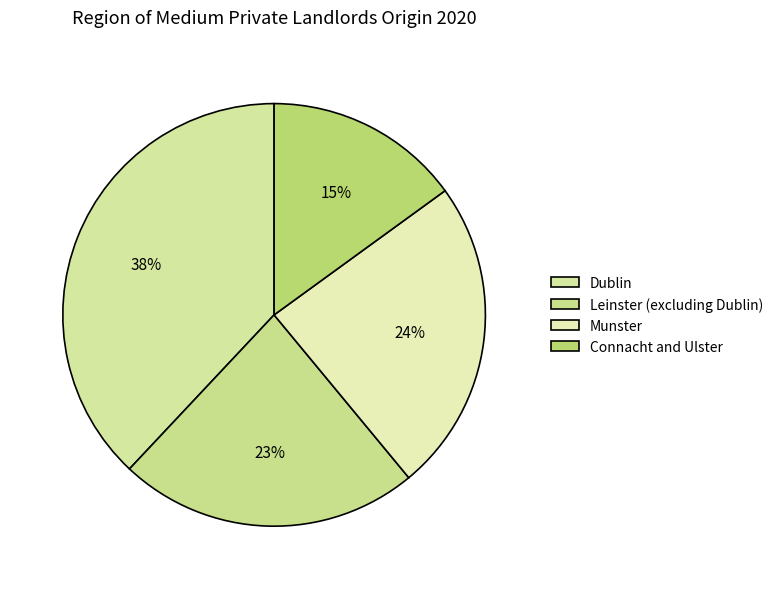

What is the largest slice in the pie chart?

Dublin